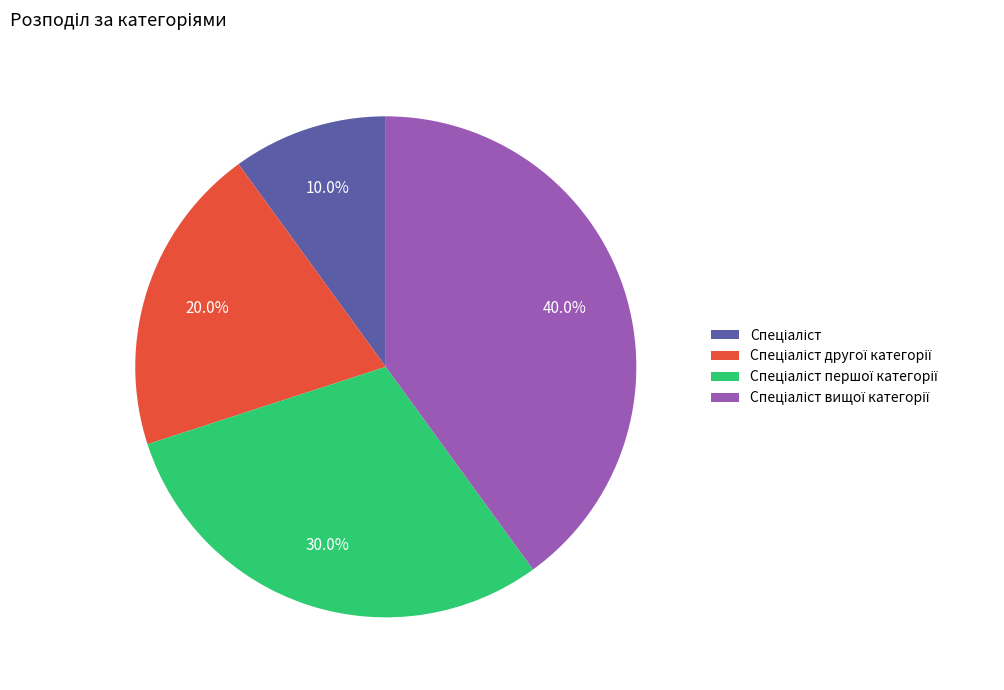

Does any single category account for the majority?

No